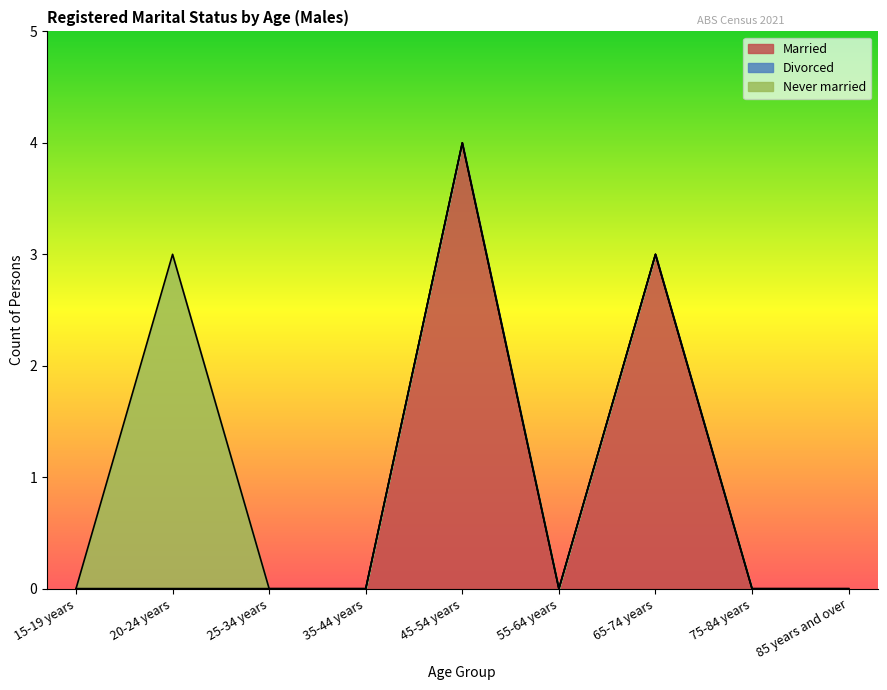

Which series has the largest total across all categories?

Married